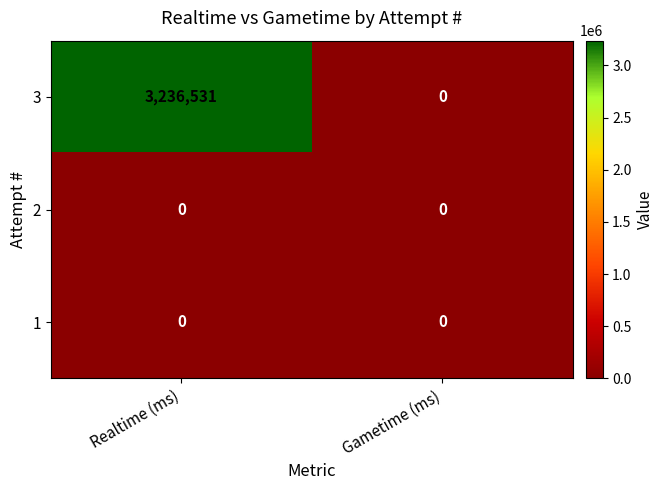

What is the maximum value shown in the chart?

3236531